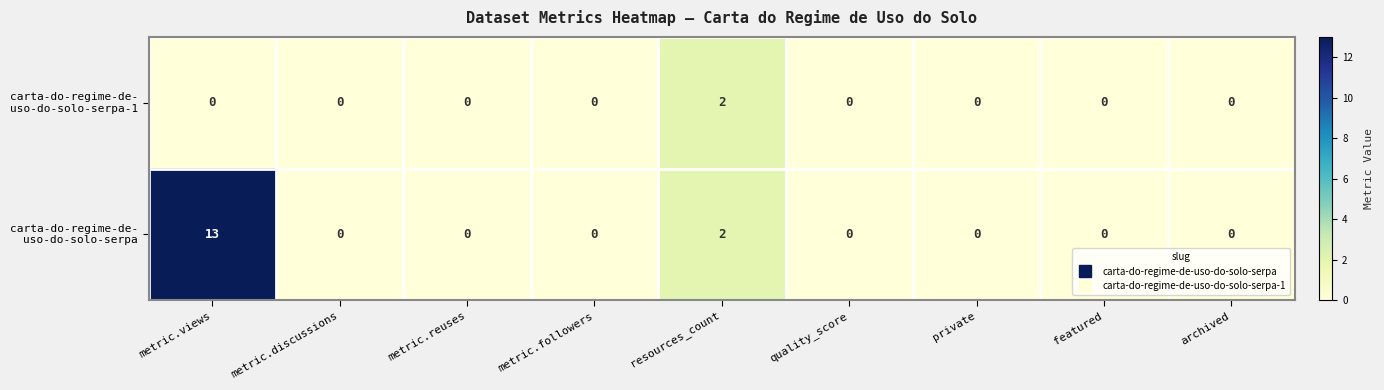

At which category is the sum across all series the highest?

metric.views